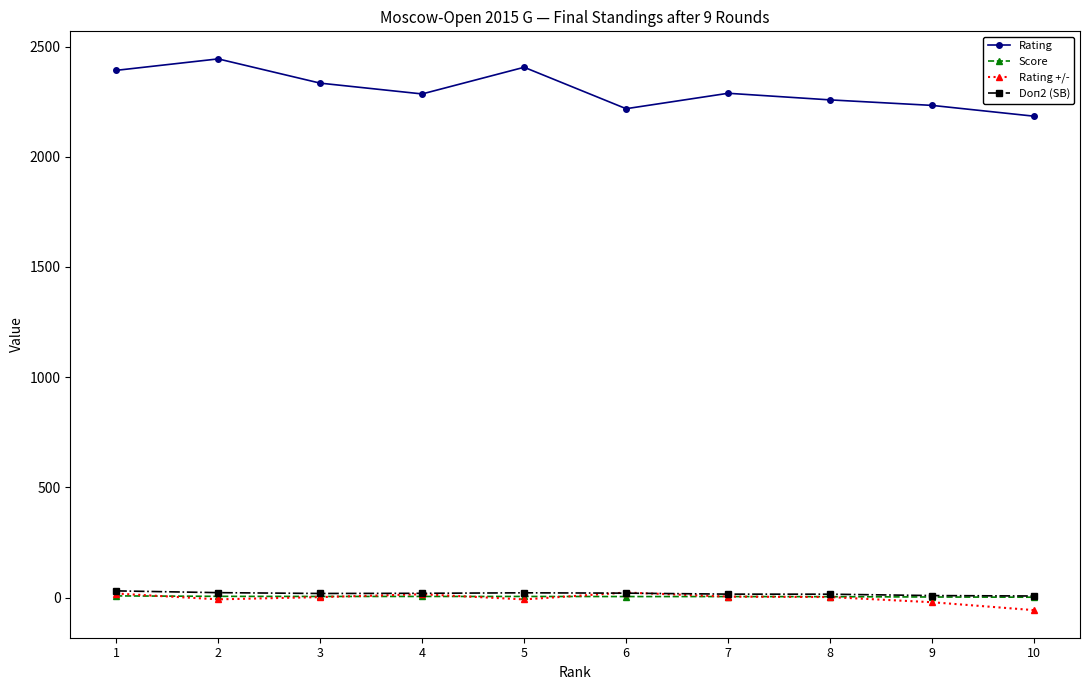

Which series has the largest total across all categories?

Rating